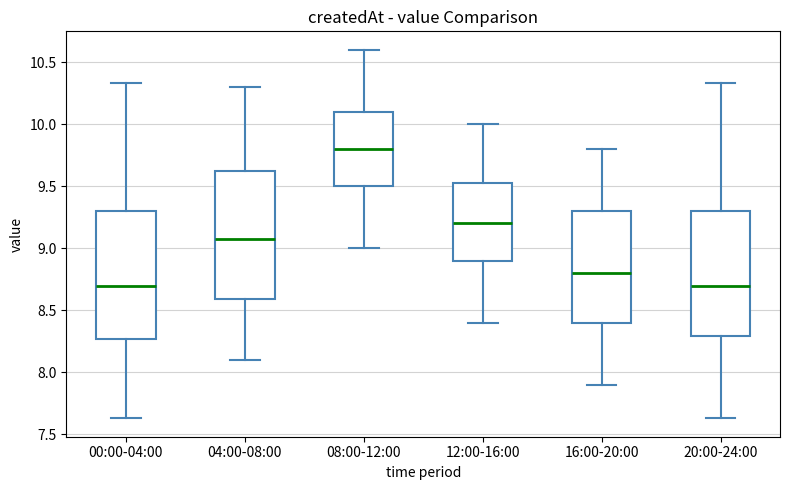

Where does the median line of the box for 16:00-20:00 sit on the y-axis? The values are not printed on the chart, so give them approximately, as read against the axis.

8.80